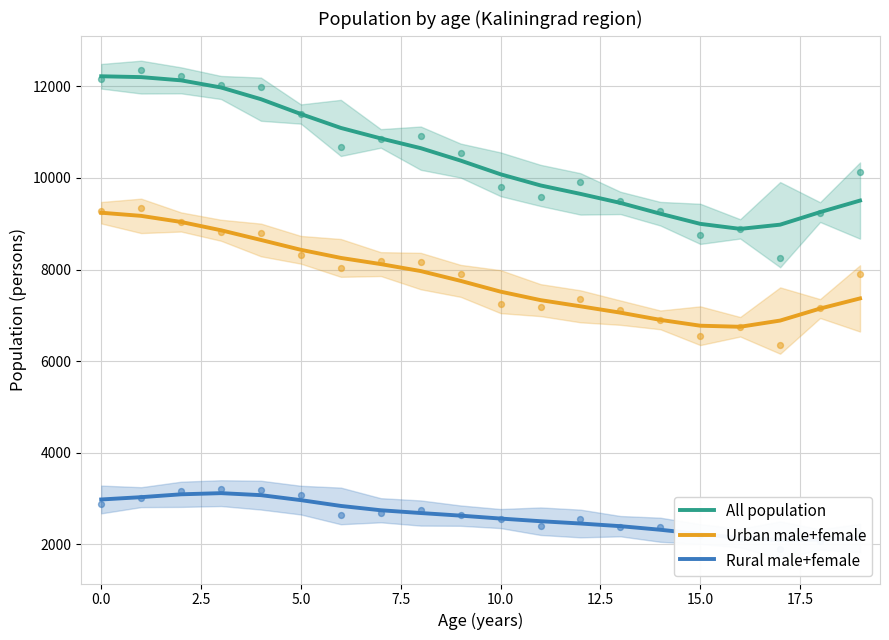

True or false: Urban male+female and All population intersect in this chart.

False